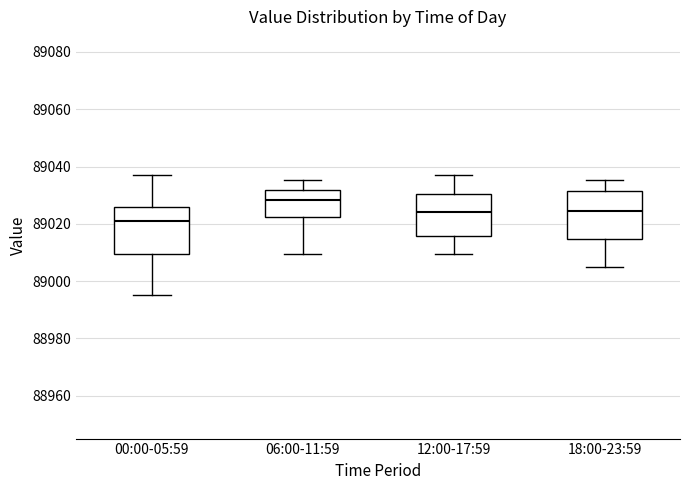

Reading left to right, read every box against the y-axis: the position of its median line, the range the box covers, and the ends of its whiskers. The values are not printed on the chart, so give them approximately, as read against the axis.

00:00-05:59: median 89020, box 89010 to 89026, whiskers 88996 to 89038
06:00-11:59: median 89028, box 89022 to 89032, whiskers 89010 to 89036
12:00-17:59: median 89024, box 89016 to 89030, whiskers 89010 to 89038
18:00-23:59: median 89024, box 89014 to 89032, whiskers 89004 to 89036